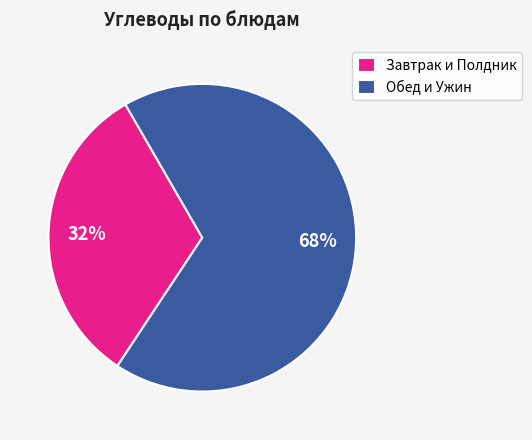

To the nearest percent, what is the average slice percentage?

50%